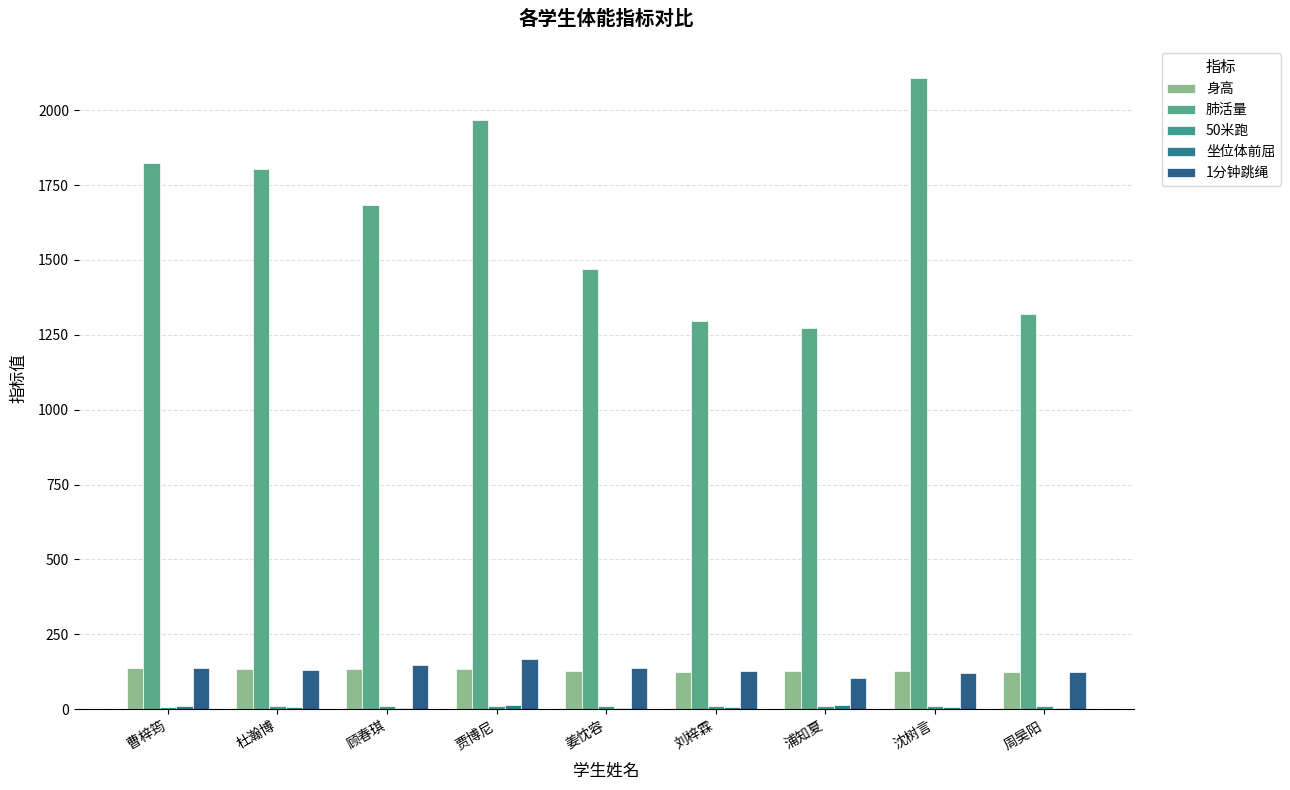

Count the number of data series in this chart.

5